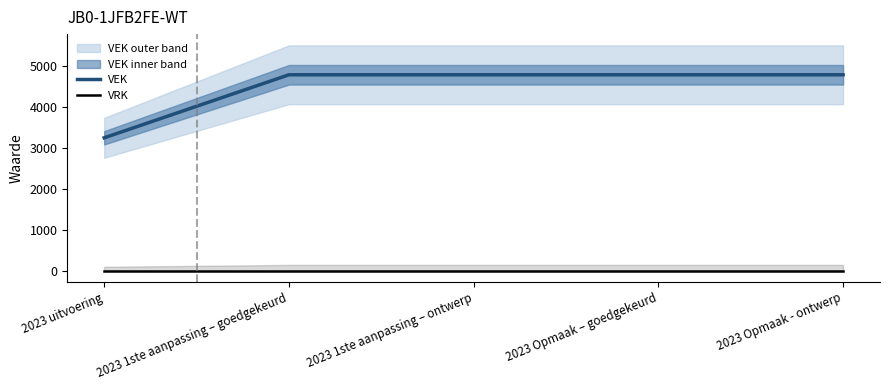

What is the approximate value of VEK at 2023 uitvoering?

3245